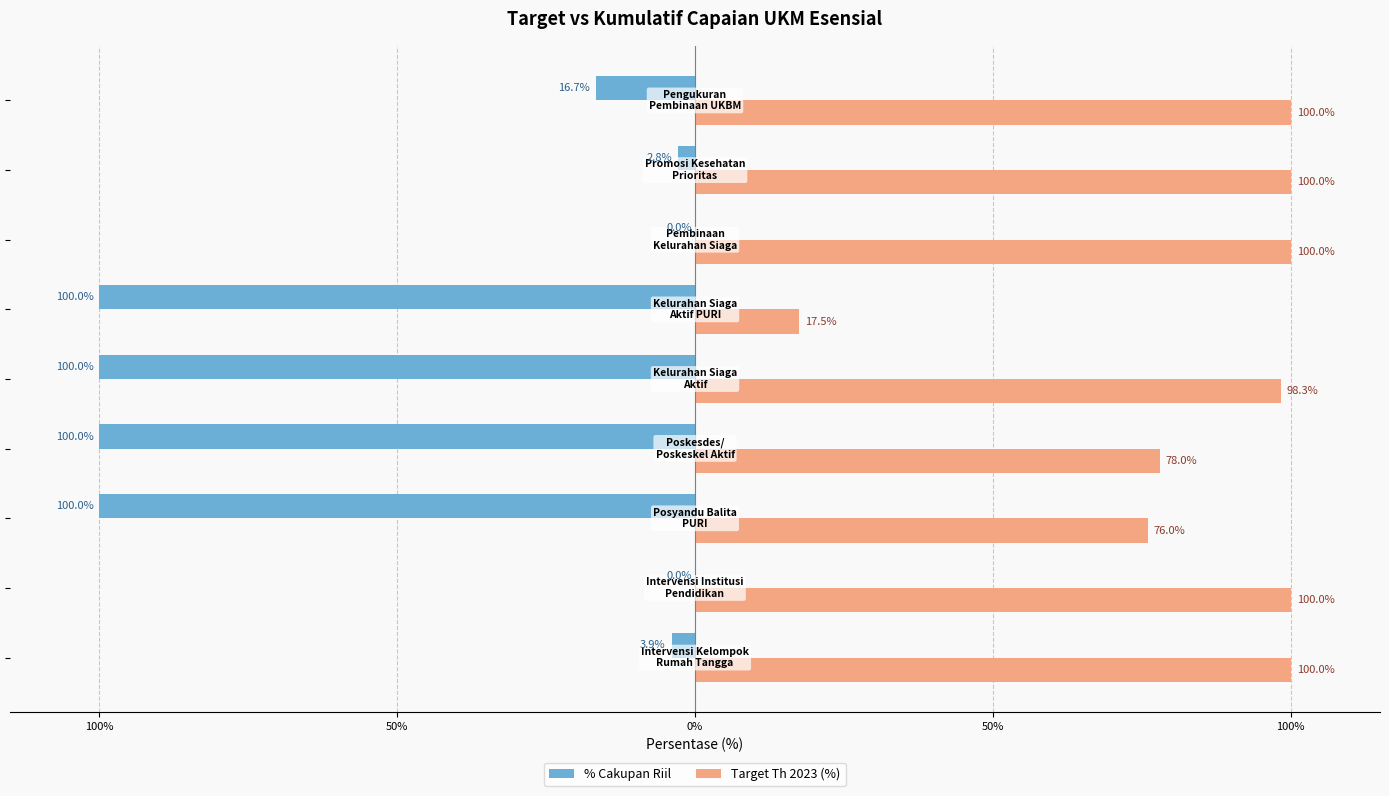

What are all the series names shown in the legend?

% Cakupan Riil, Target Th 2023 (%)